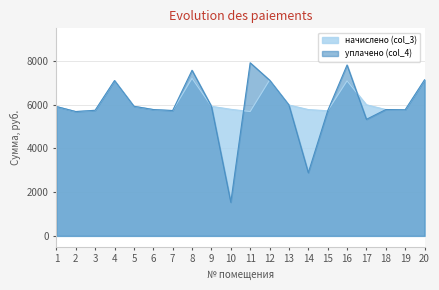

True or false: уплачено (col_4) has a value of 12328.0 at 11.

False